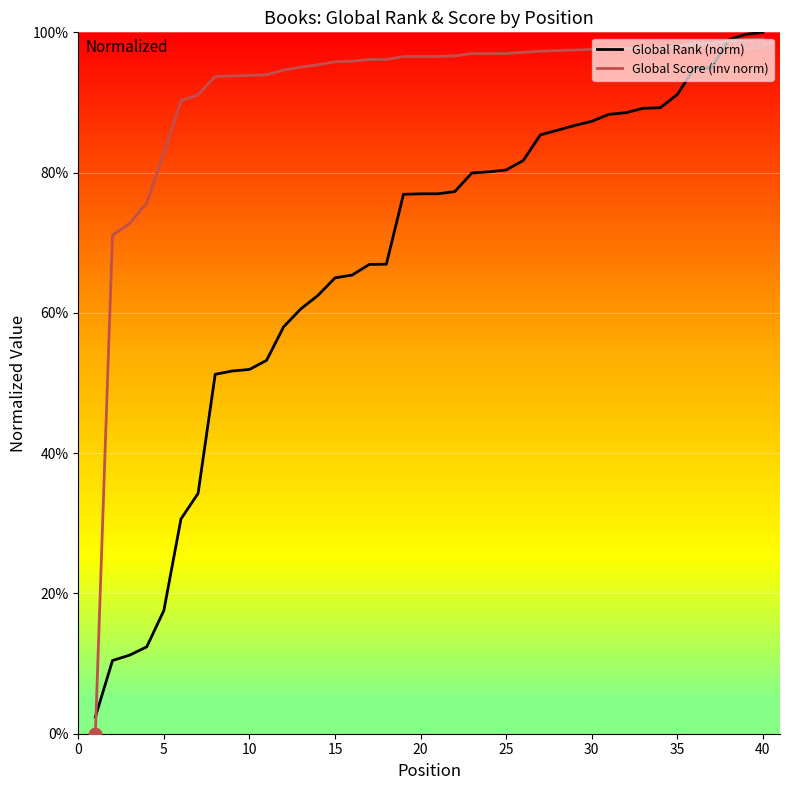

Which series has the largest total across all categories?

Global Score (inv norm)